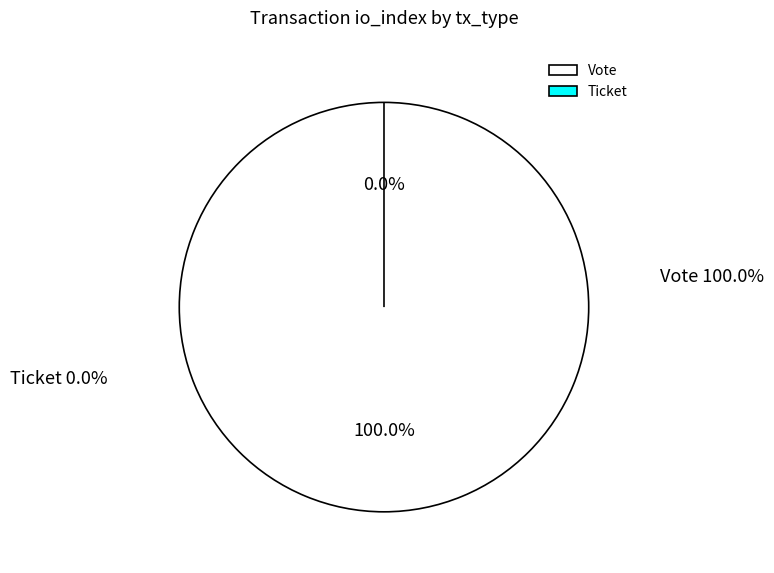

What percentage is NOT represented by Ticket?

100.0%